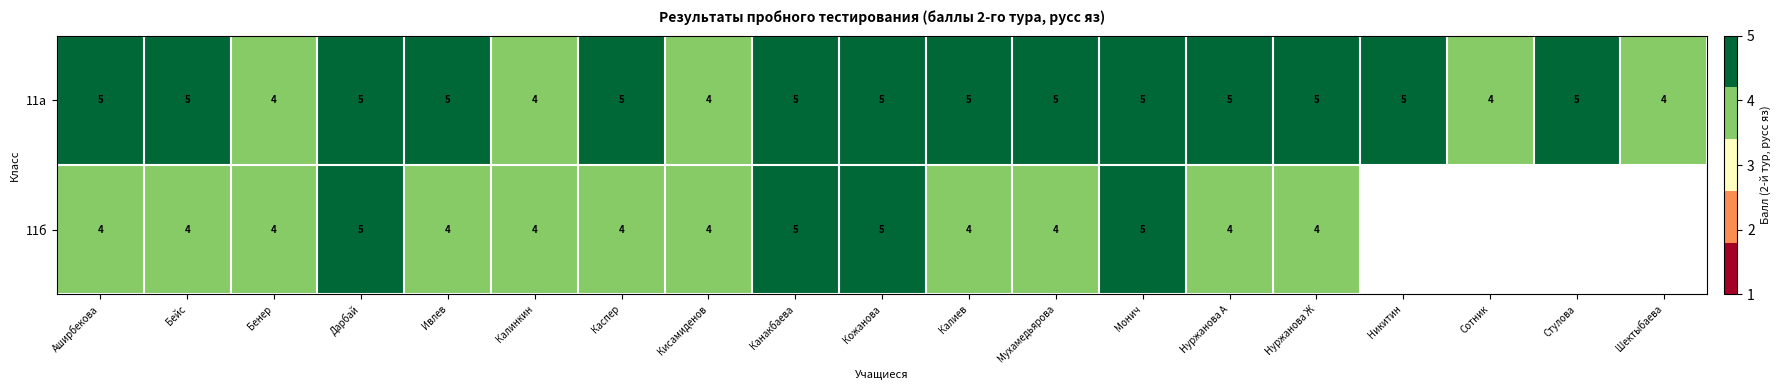

At Нуржанова А, list the series in order from smallest to largest.

11б, 11а